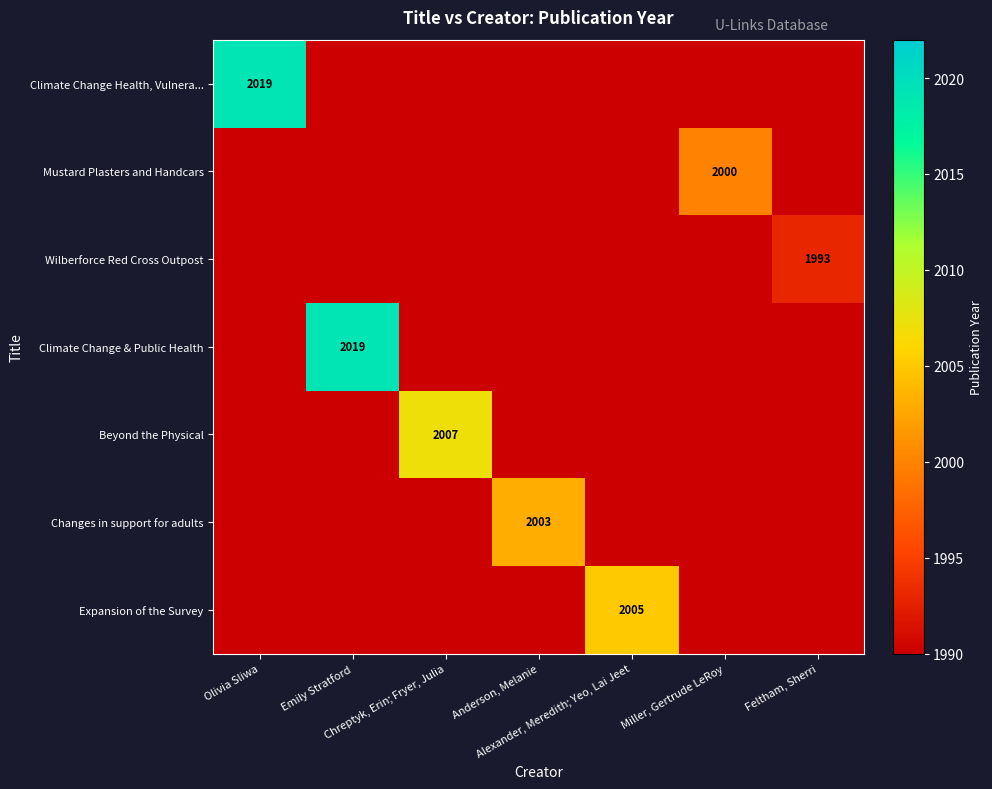

How many data points does each series have?

7